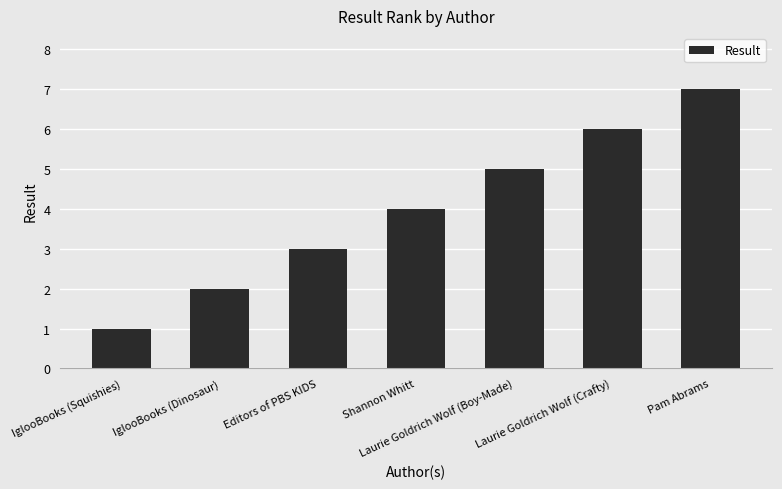

Where is the data nearest to the value 4?

Shannon Whitt